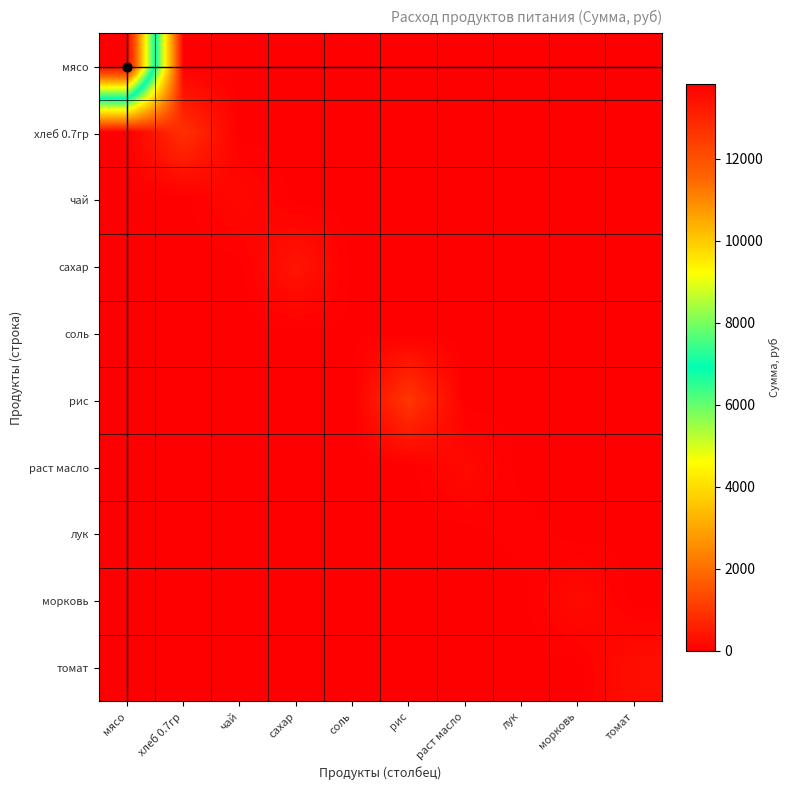

Reading right to left, extract all data points from this chart.

мясо: томат=0.0	морковь=0.0	лук=0.0	раст масло=0.0	рис=0.0	соль=0.0	сахар=0.0	чай=0.0	хлеб 0.7гр=0.0	мясо=13821.5
хлеб 0.7гр: томат=0.0	морковь=0.0	лук=0.0	раст масло=0.0	рис=0.0	соль=0.0	сахар=0.0	чай=0.0	хлеб 0.7гр=902.7	мясо=0.0
чай: томат=0.0	морковь=0.0	лук=0.0	раст масло=0.0	рис=0.0	соль=0.0	сахар=0.0	чай=179.5	хлеб 0.7гр=0.0	мясо=0.0
сахар: томат=0.0	морковь=0.0	лук=0.0	раст масло=0.0	рис=0.0	соль=0.0	сахар=394.9	чай=0.0	хлеб 0.7гр=0.0	мясо=0.0
соль: томат=0.0	морковь=0.0	лук=0.0	раст масло=0.0	рис=0.0	соль=21.5	сахар=0.0	чай=0.0	хлеб 0.7гр=0.0	мясо=0.0
рис: томат=0.0	морковь=0.0	лук=0.0	раст масло=0.0	рис=1012.4	соль=0.0	сахар=0.0	чай=0.0	хлеб 0.7гр=0.0	мясо=0.0
раст масло: томат=0.0	морковь=0.0	лук=0.0	раст масло=206.4	рис=0.0	соль=0.0	сахар=0.0	чай=0.0	хлеб 0.7гр=0.0	мясо=0.0
лук: томат=0.0	морковь=0.0	лук=53.8	раст масло=0.0	рис=0.0	соль=0.0	сахар=0.0	чай=0.0	хлеб 0.7гр=0.0	мясо=0.0
морковь: томат=0.0	морковь=224.4	лук=0.0	раст масло=0.0	рис=0.0	соль=0.0	сахар=0.0	чай=0.0	хлеб 0.7гр=0.0	мясо=0.0
томат: томат=294.9	морковь=0.0	лук=0.0	раст масло=0.0	рис=0.0	соль=0.0	сахар=0.0	чай=0.0	хлеб 0.7гр=0.0	мясо=0.0